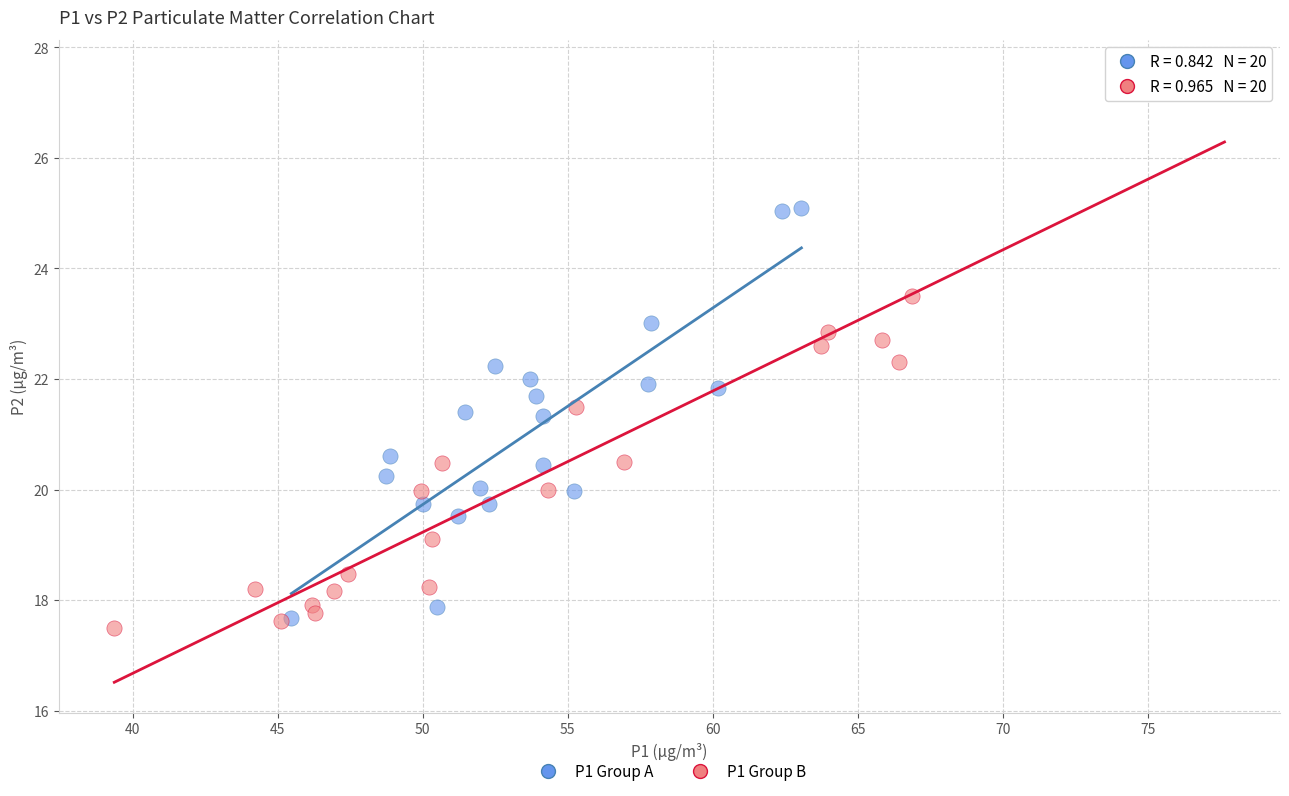

What are all the series names shown in the legend?

P1 Group A, P1 Group B